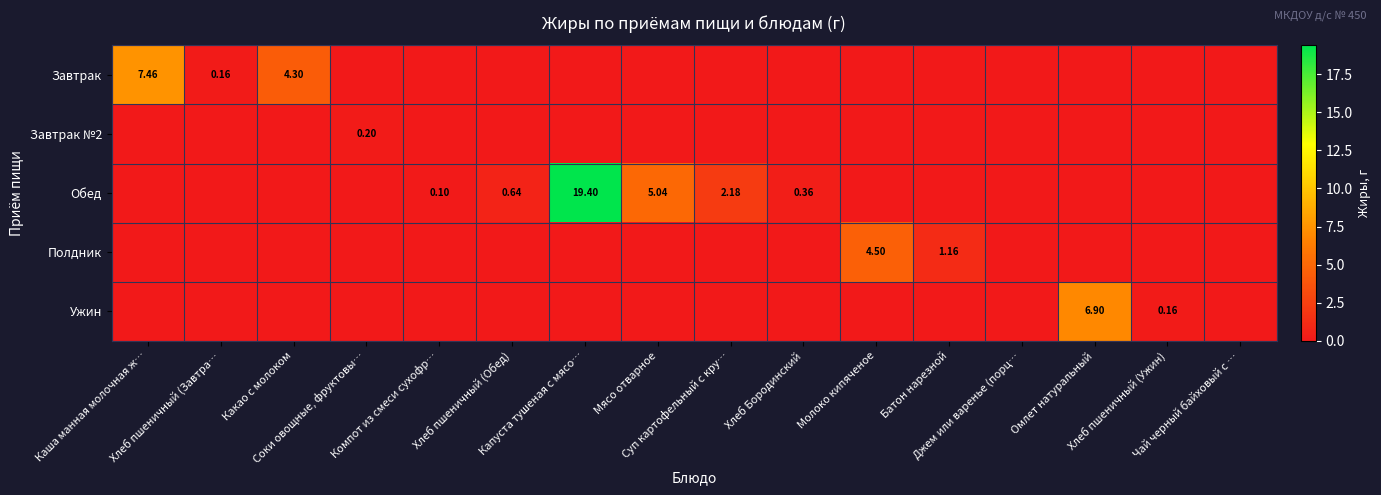

What is the average value of the Обед series?

1.7